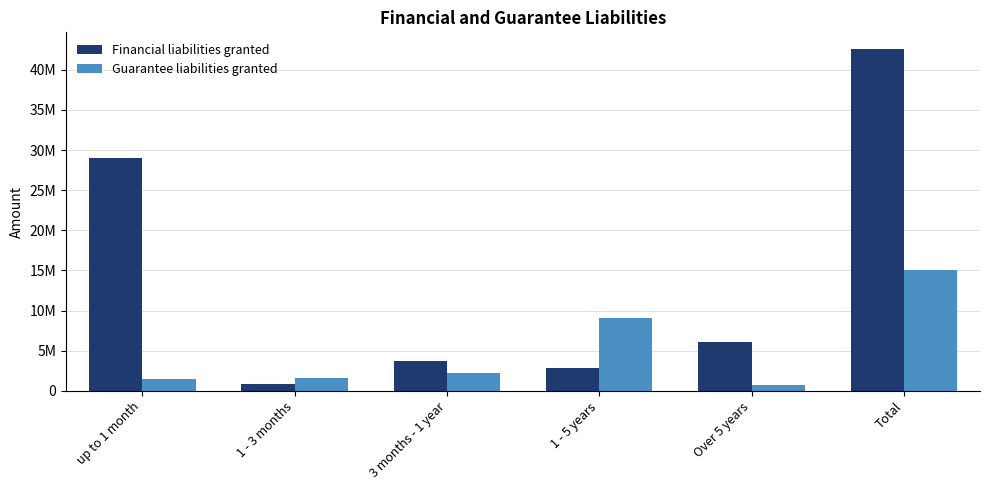

Rank the series by their average value, from lowest to highest.

Guarantee liabilities granted, Financial liabilities granted